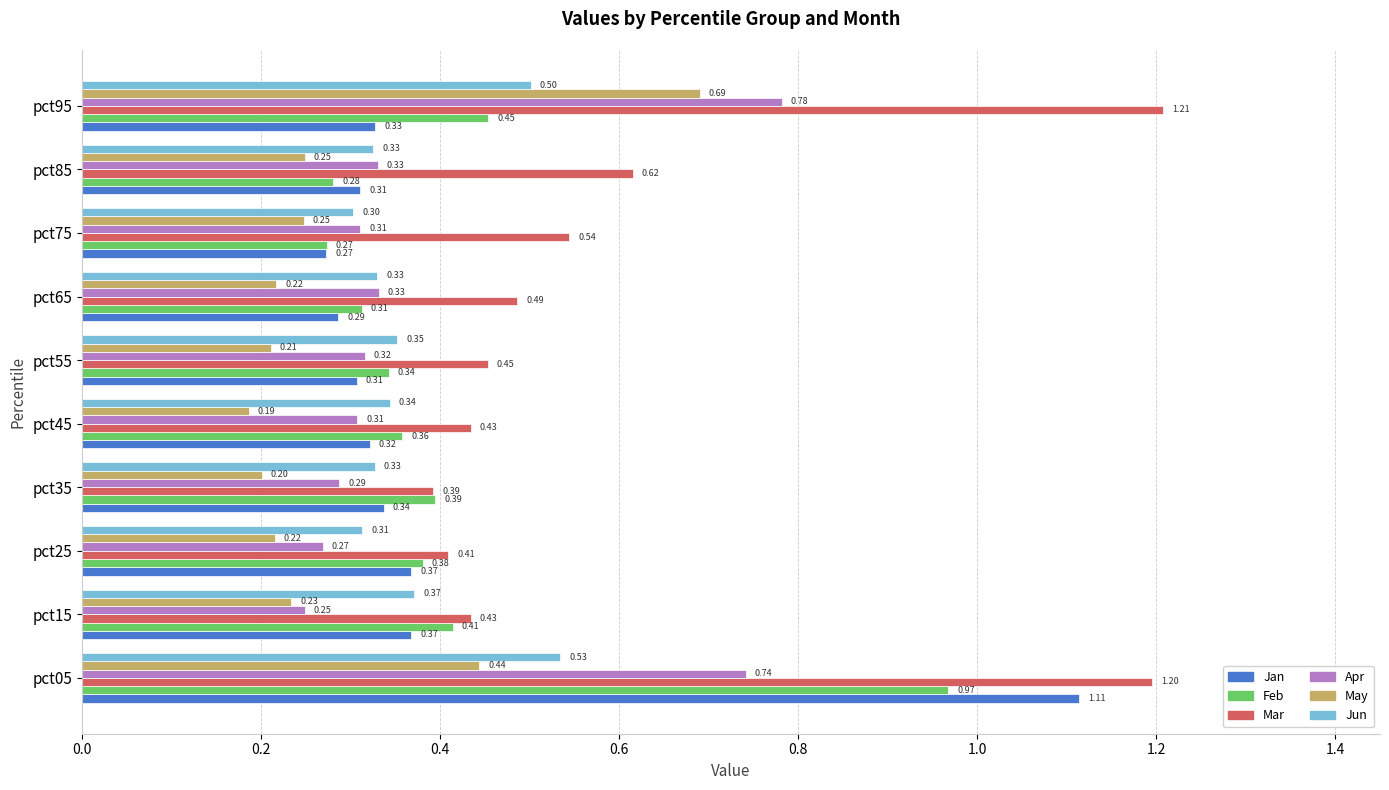

Which series has the largest range (max minus min)?

Jan